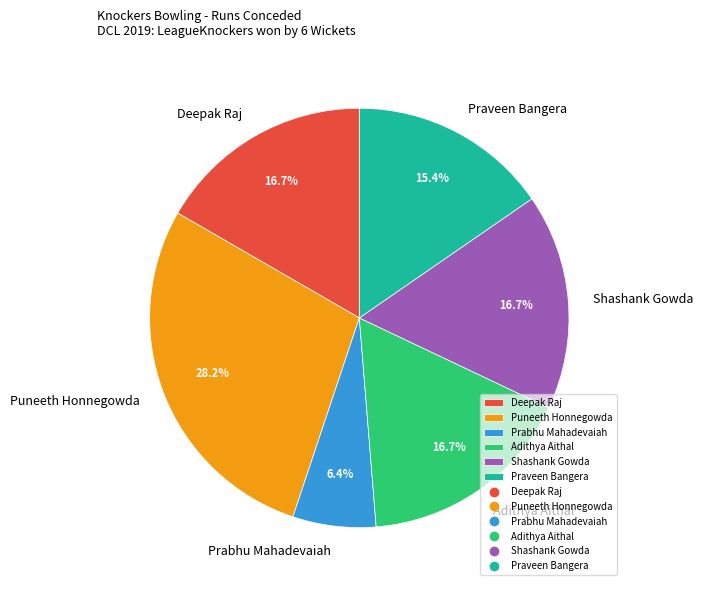

How many segments does this pie chart have?

6